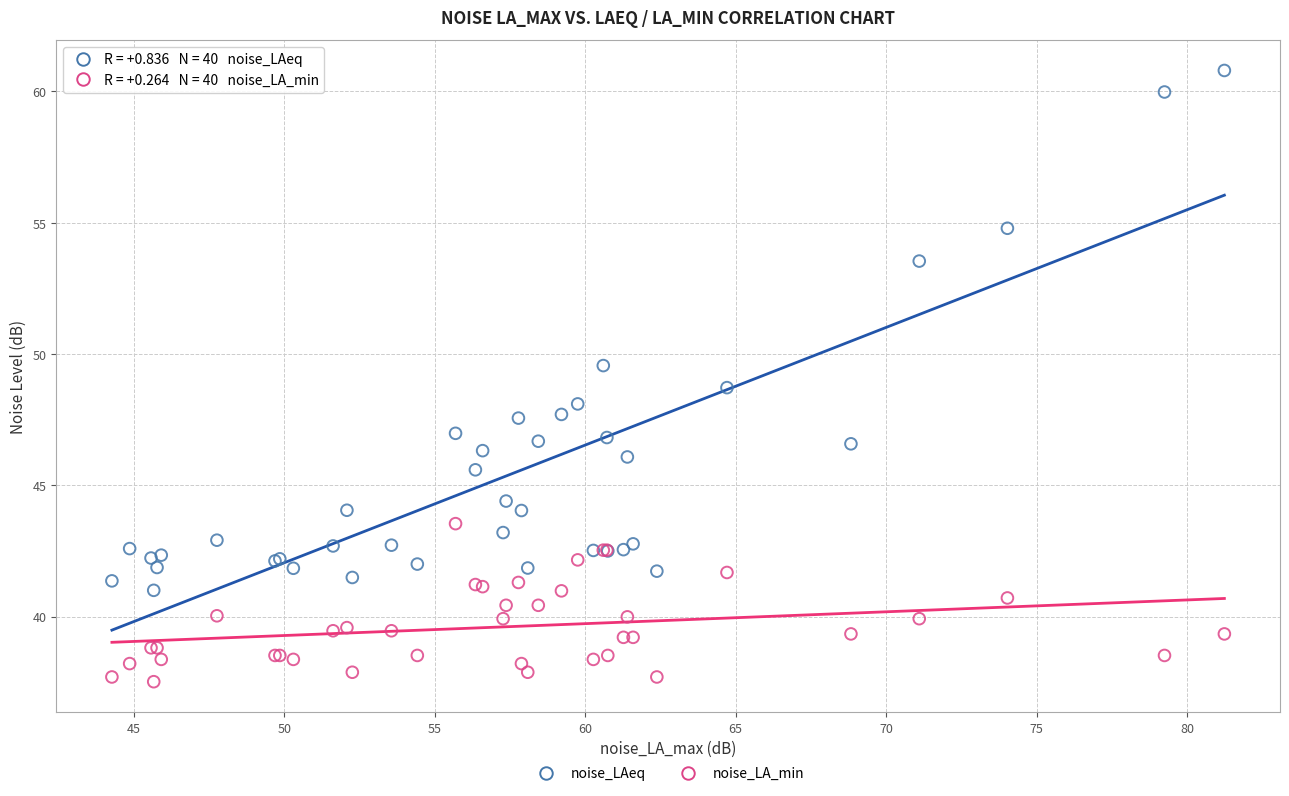

Which series has the largest Y range (max minus min)?

noise_LAeq